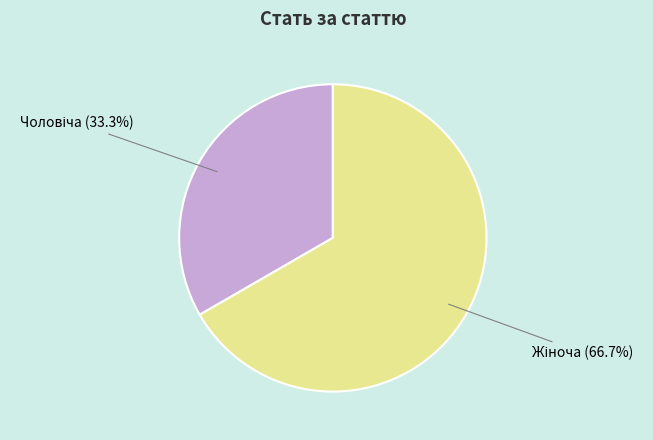

Does any single category account for the majority?

Yes